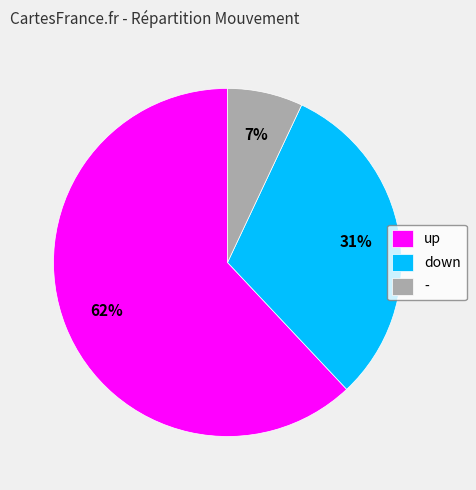

True or false: up accounts for 62% of the total.

True